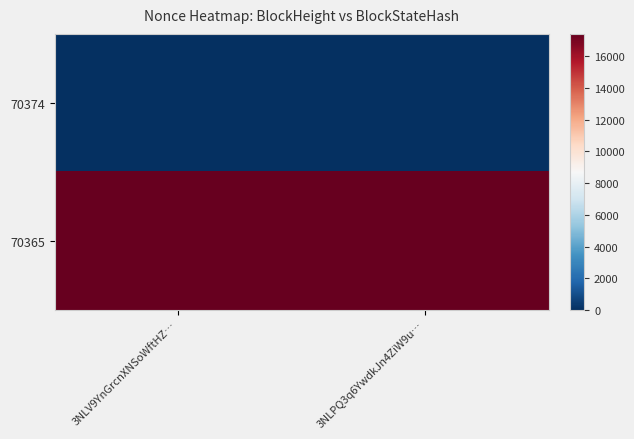

Which series has the largest total across all categories?

70365